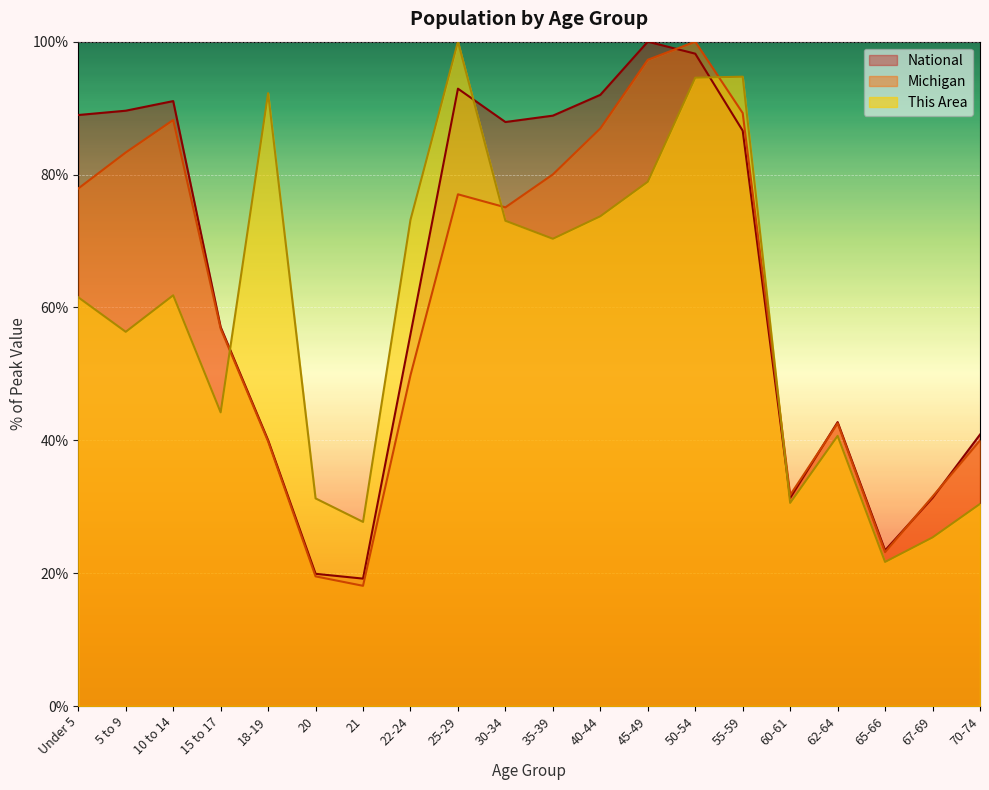

True or false: This Area has more than 0 points higher than both neighbors.

True